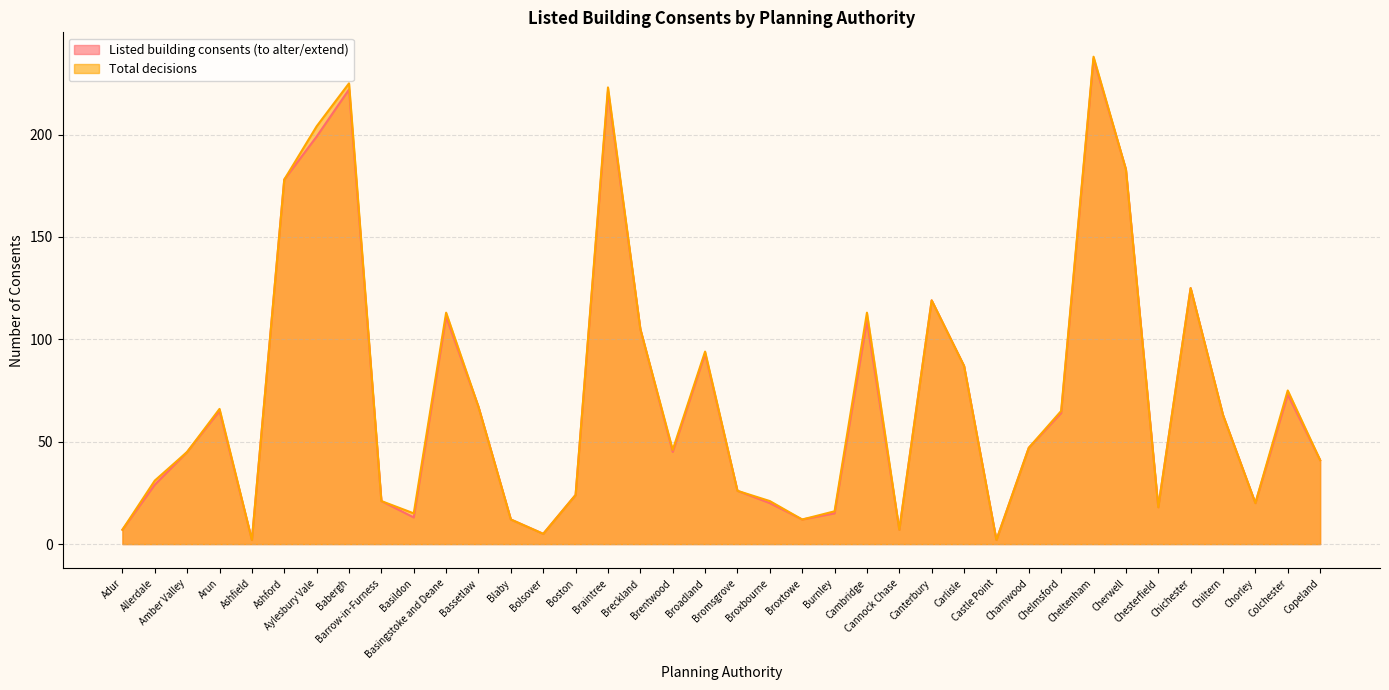

What is the difference between the second highest and minimum values in the Total decisions series?

223